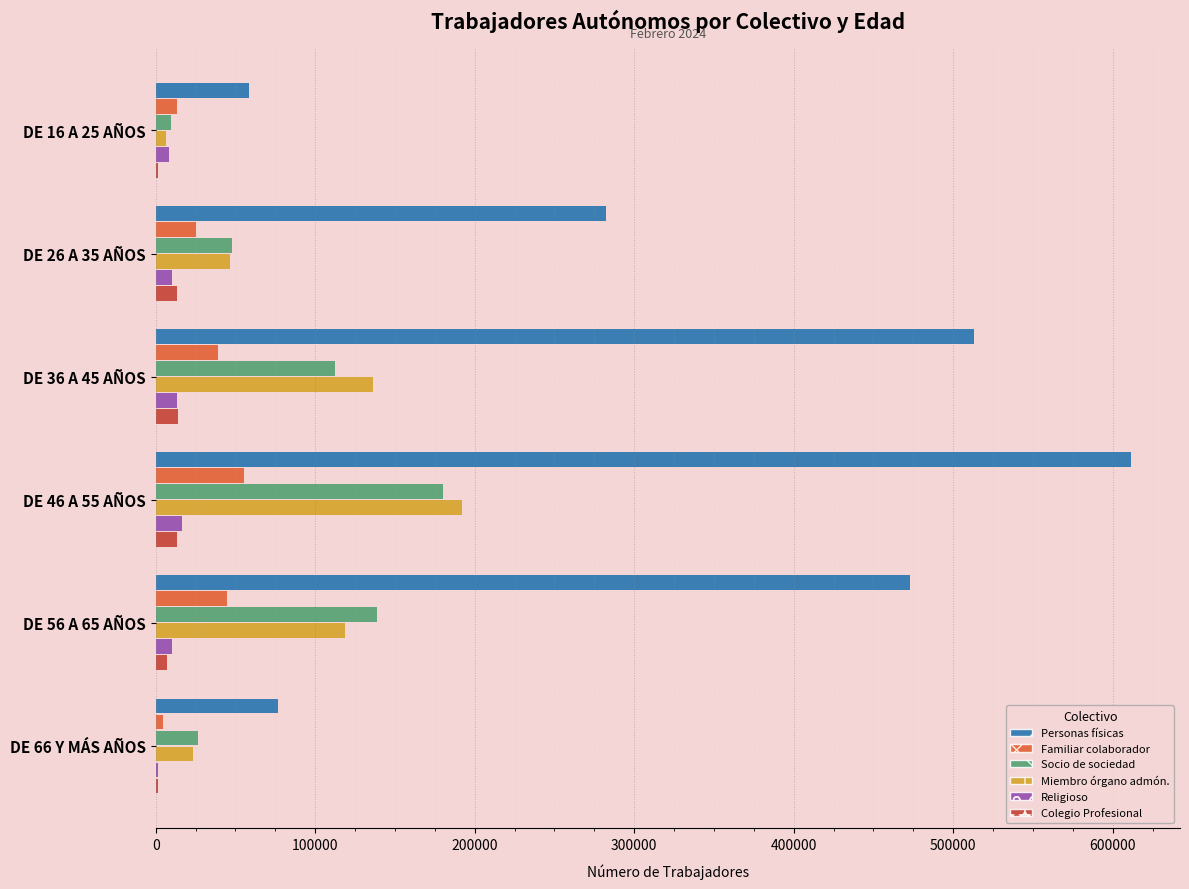

Between DE 16 A 25 AÑOS and DE 46 A 55 AÑOS, which series saw the biggest shift?

Personas físicas